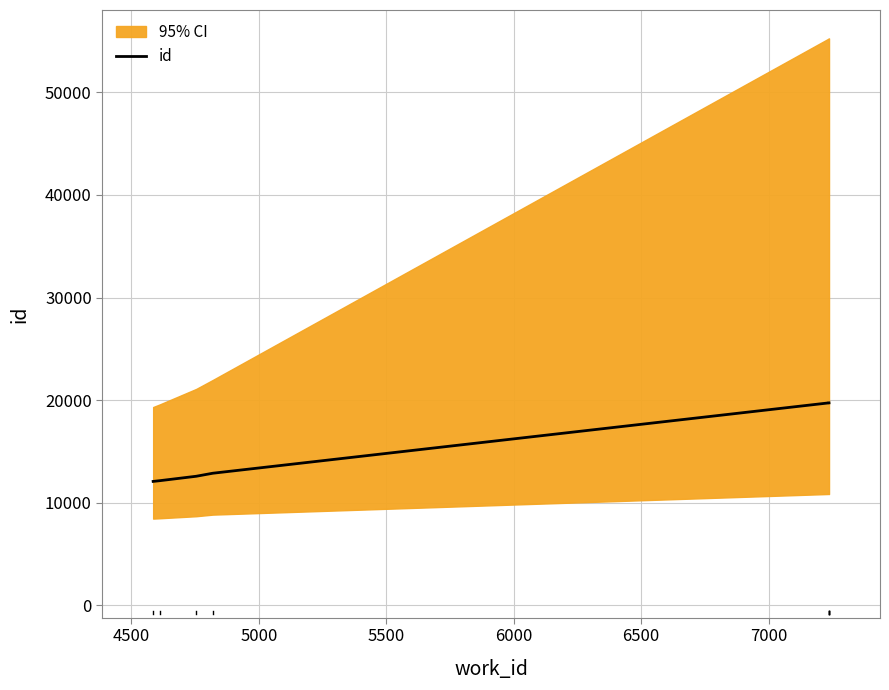

How many data points are above 19731?

3